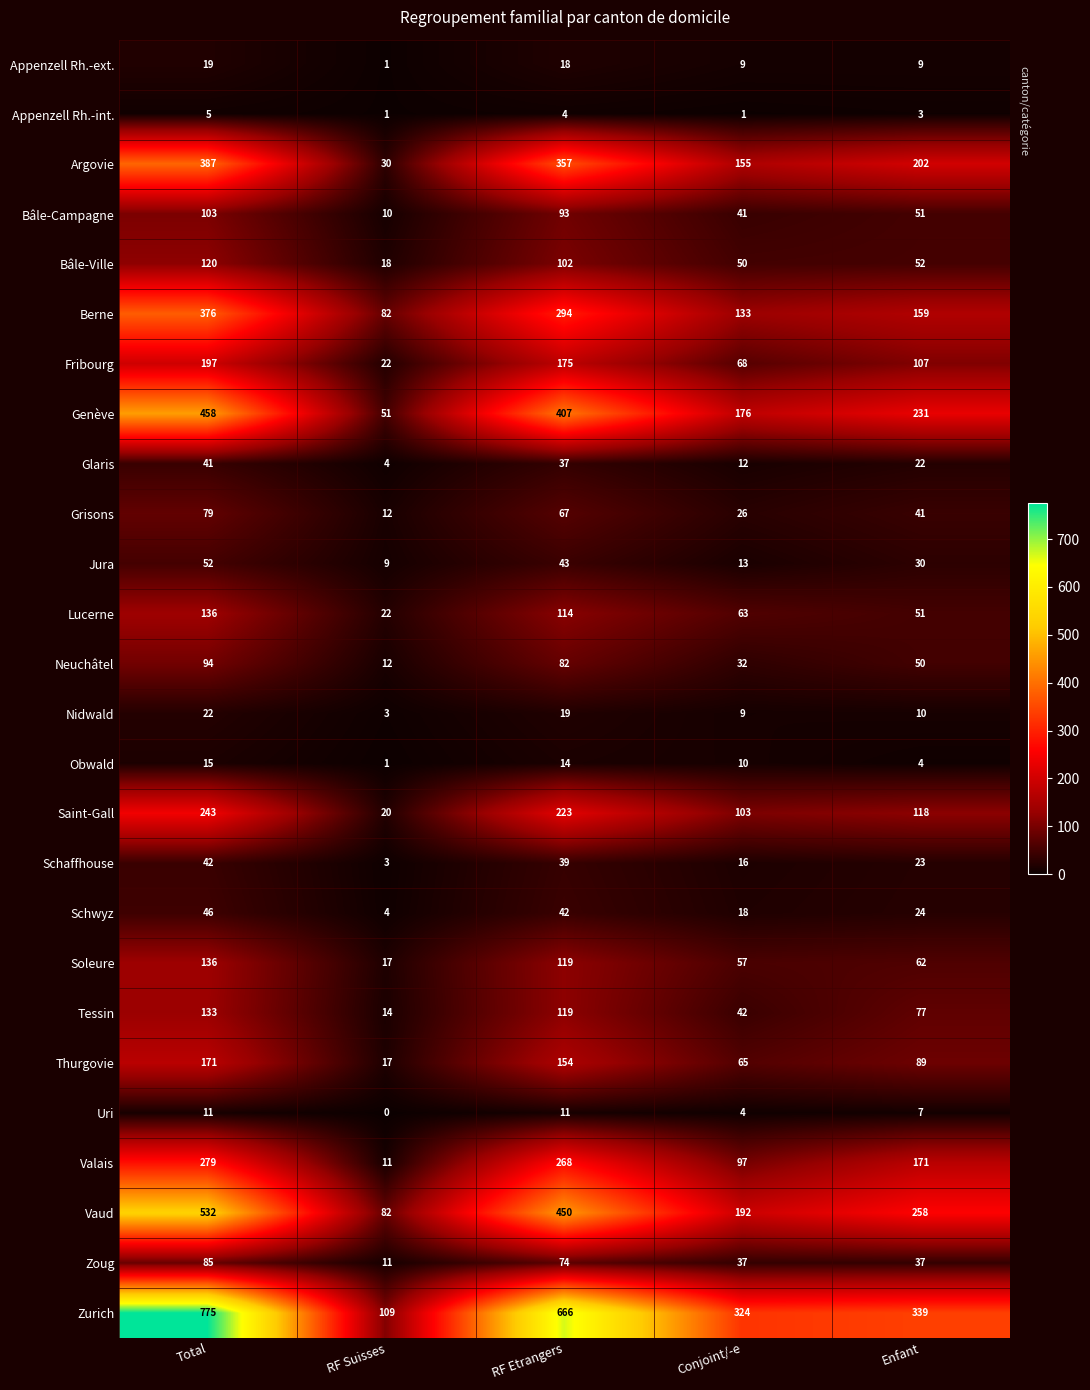

The value of Uri at Enfant is 7. True or false?

True